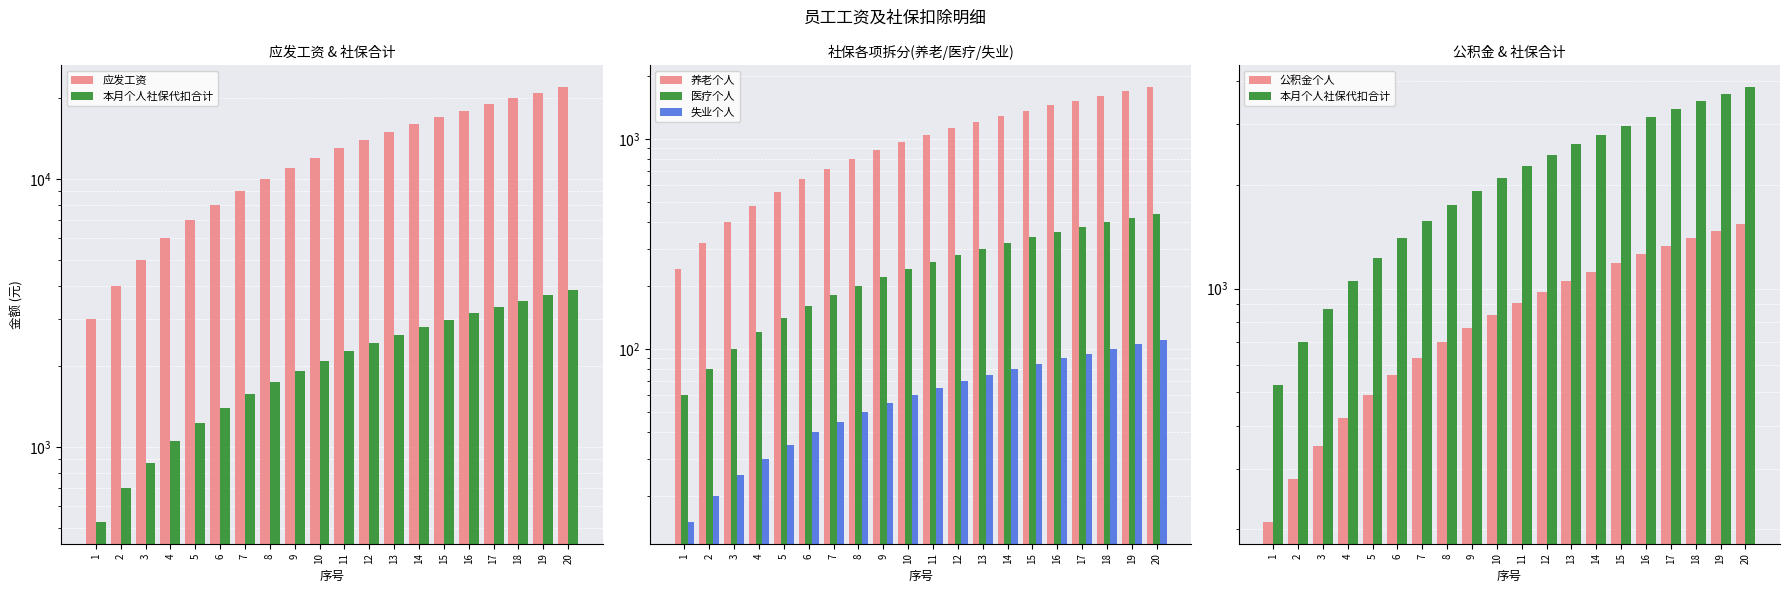

What is the greatest value displayed?

22000